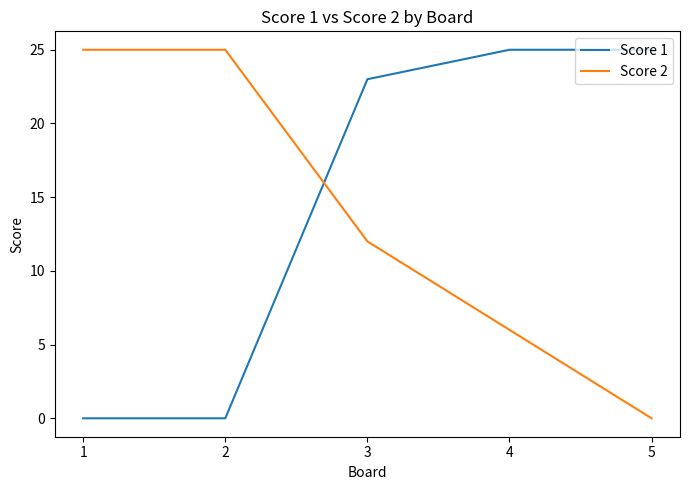

True or false: Score 1 and Score 2 cross at least once.

True